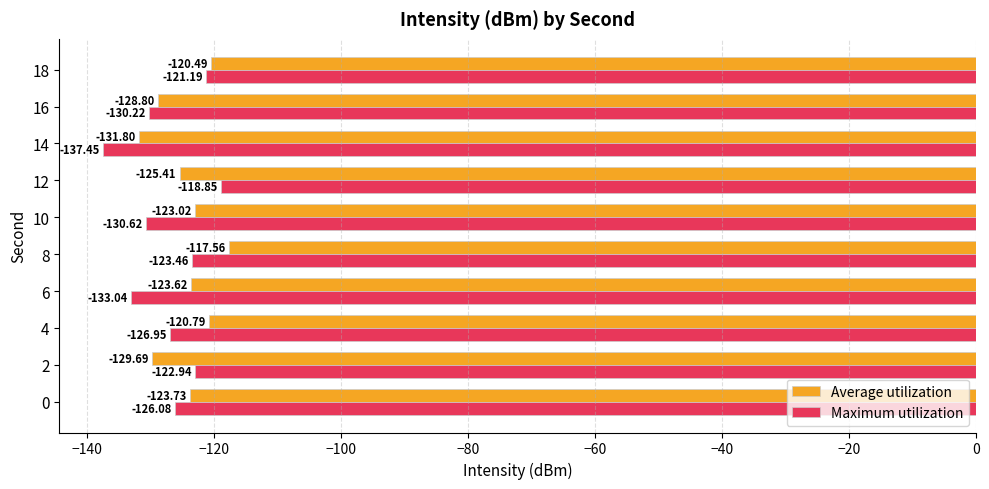

List the series in order of their peak value, highest first.

Average utilization, Maximum utilization